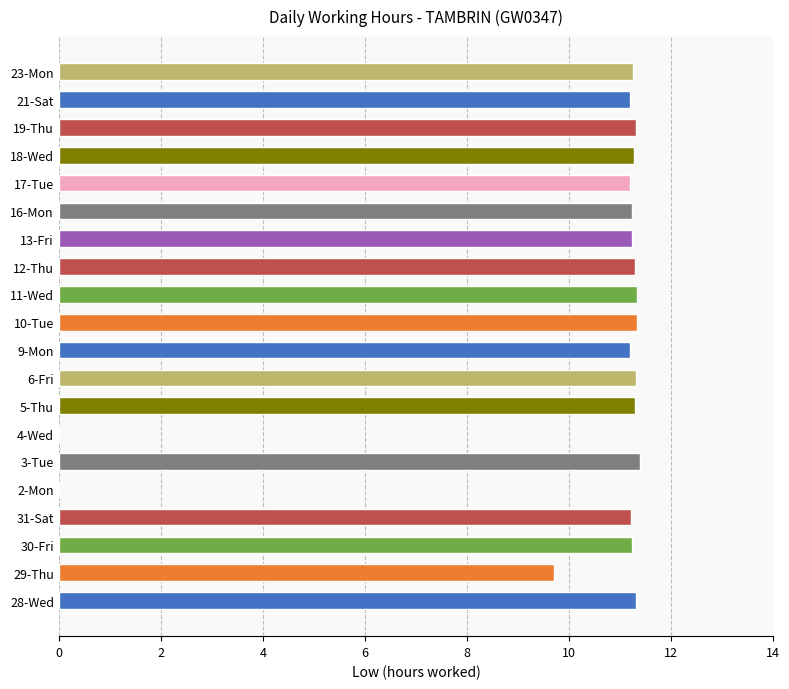

What is the maximum value shown in the chart?

11.4